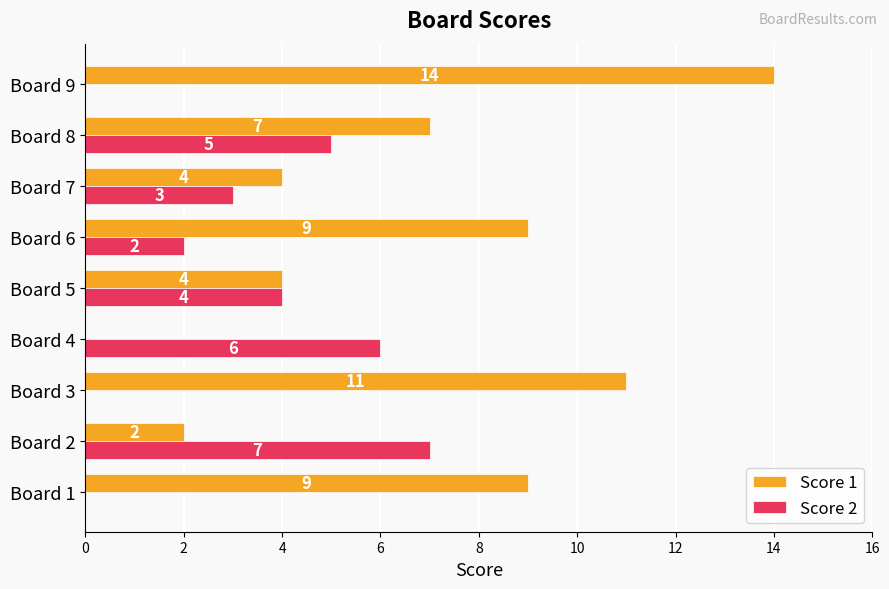

Count the Score 1 values in the range 4 to 9.

5